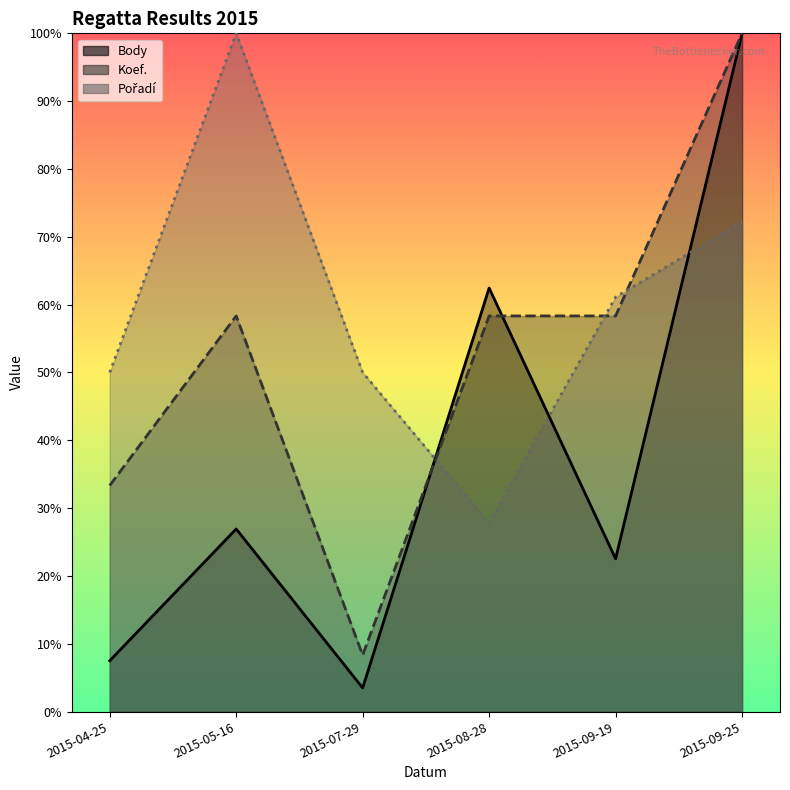

How many distinct data groups are displayed?

3